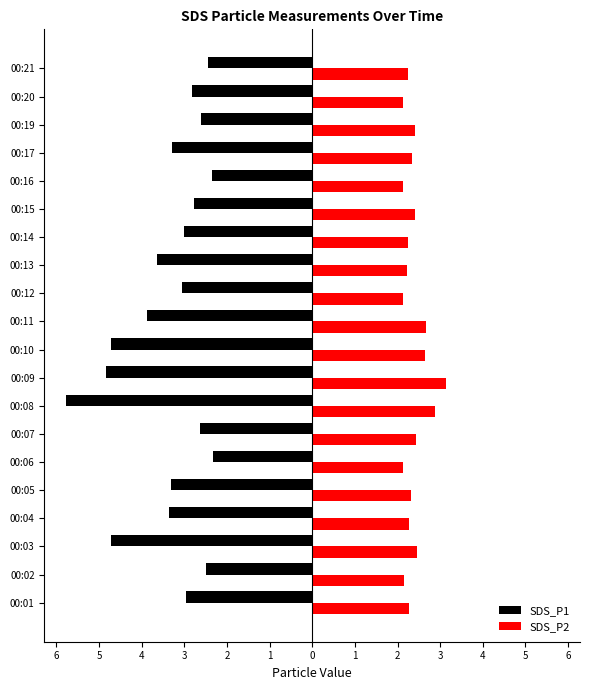

What are all the series names shown in the legend?

SDS_P1, SDS_P2